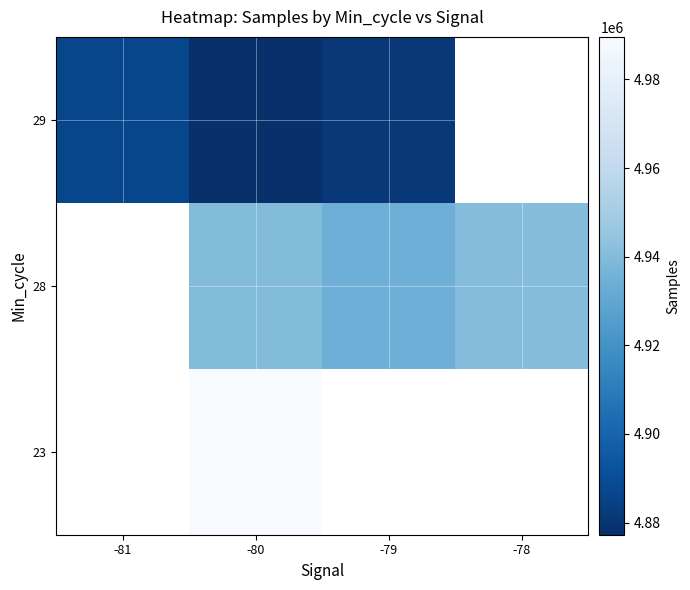

At -80, list the series in order from smallest to largest.

29, 28, 23